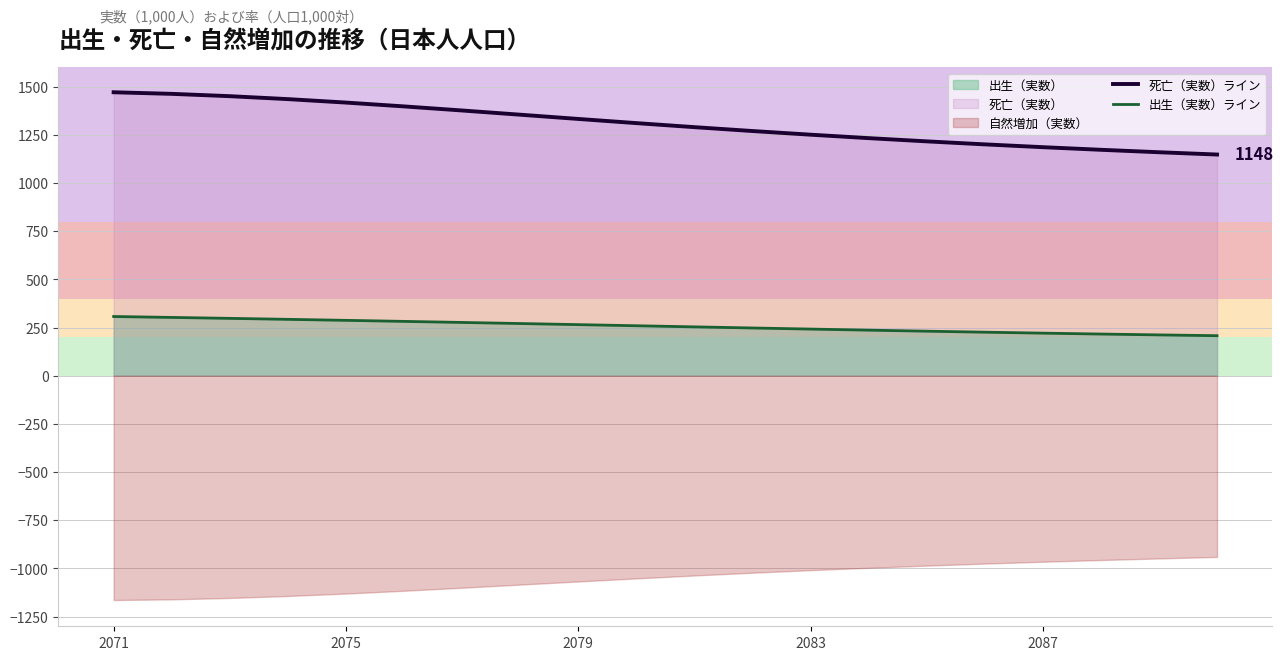

What is the value of the 死亡（実数）ライン point at the 16th from the left?

1200.8